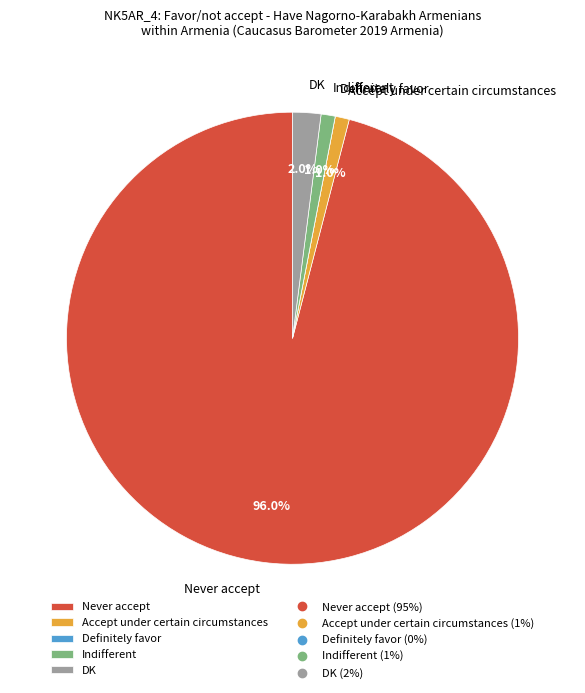

Which slice is the largest?

Never accept